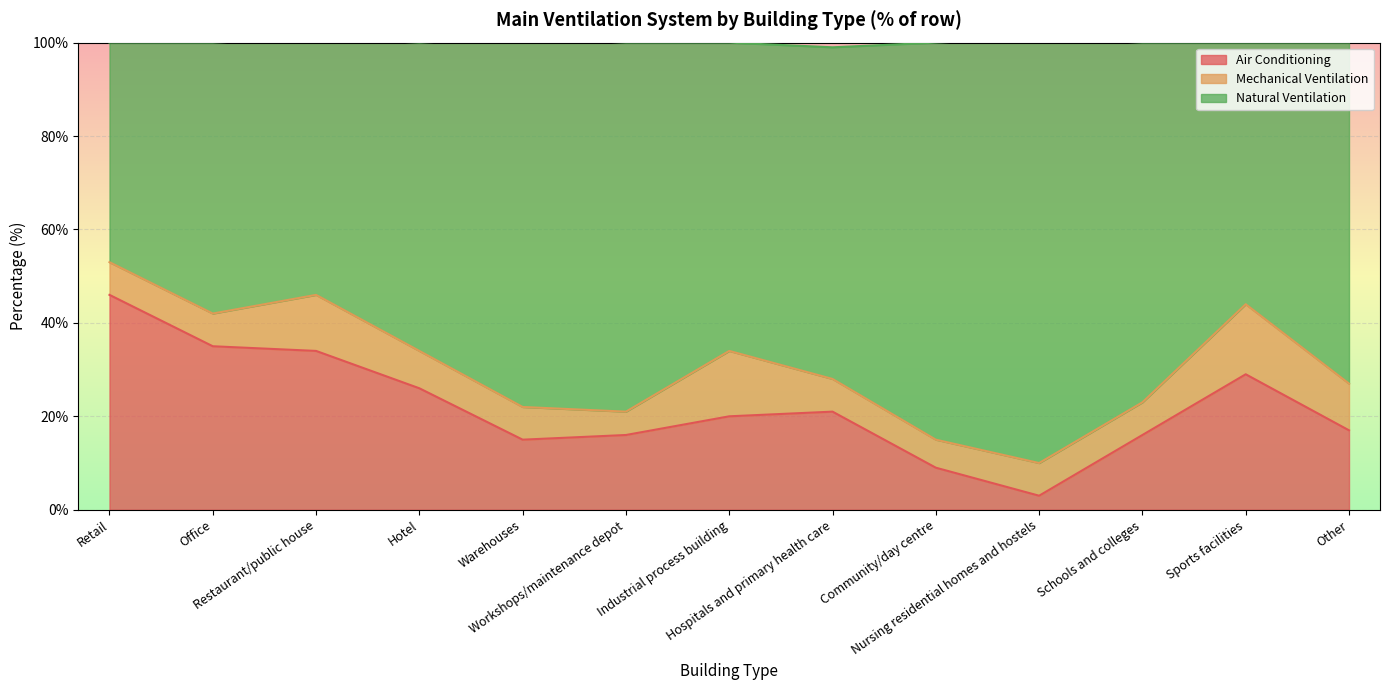

What is the difference between the maximum and minimum values in the Air Conditioning series?

43